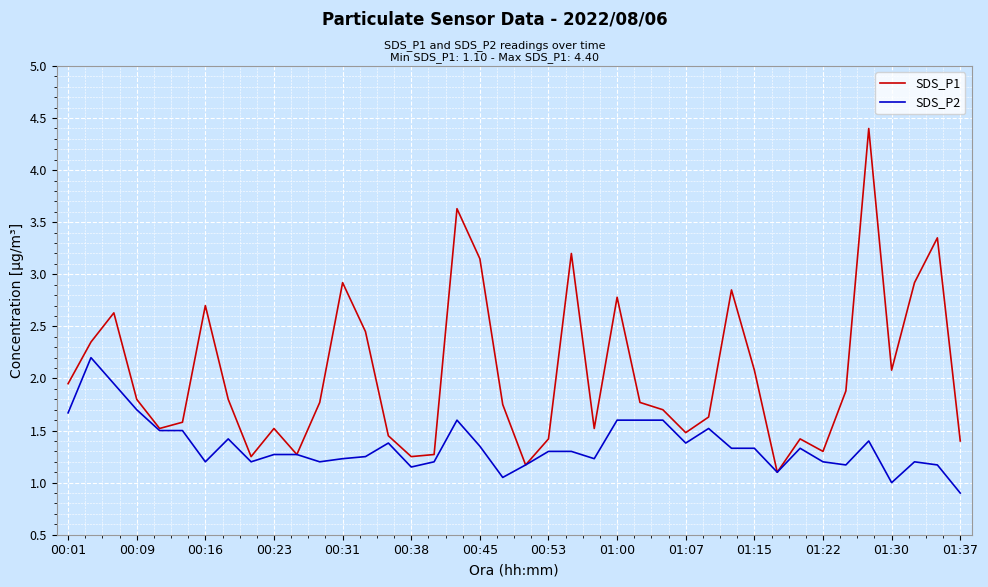

What is the highest value of the SDS_P2 series?

2.2